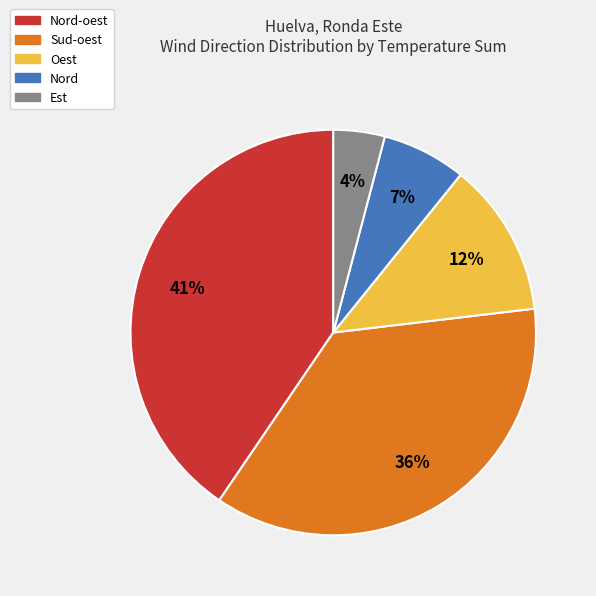

To the nearest percent, what is the average slice percentage?

20%